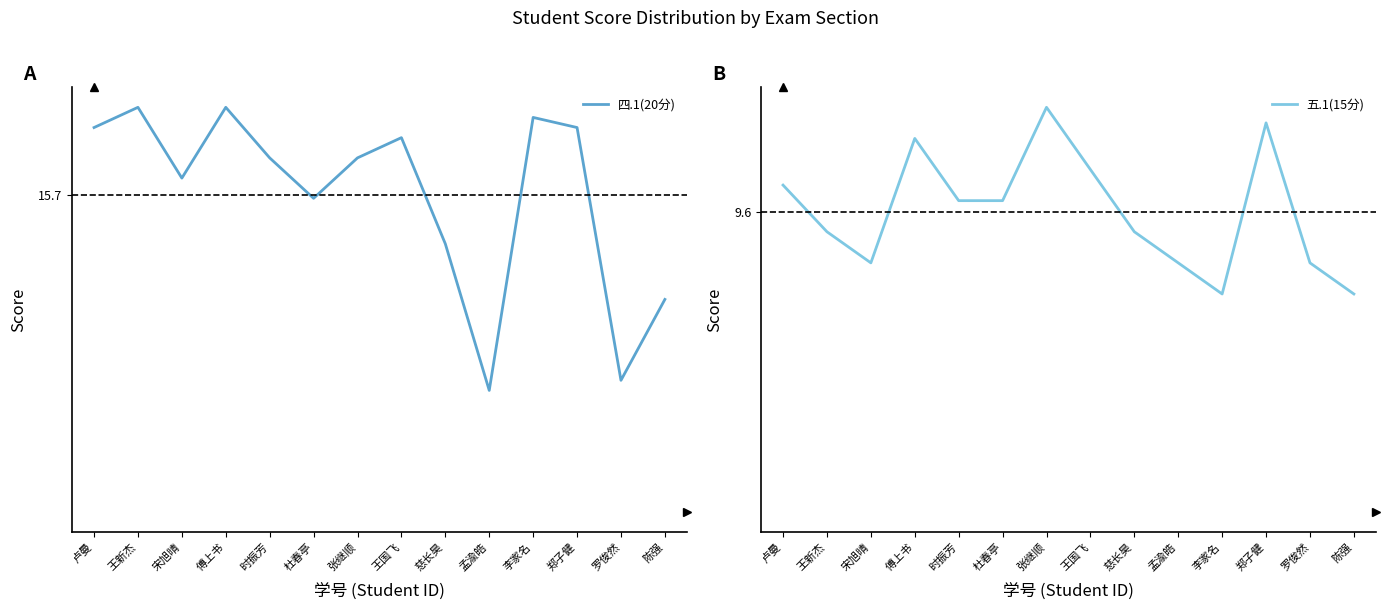

The value of 四.1(20分) at 慈长昊 is 21.1. True or false?

False